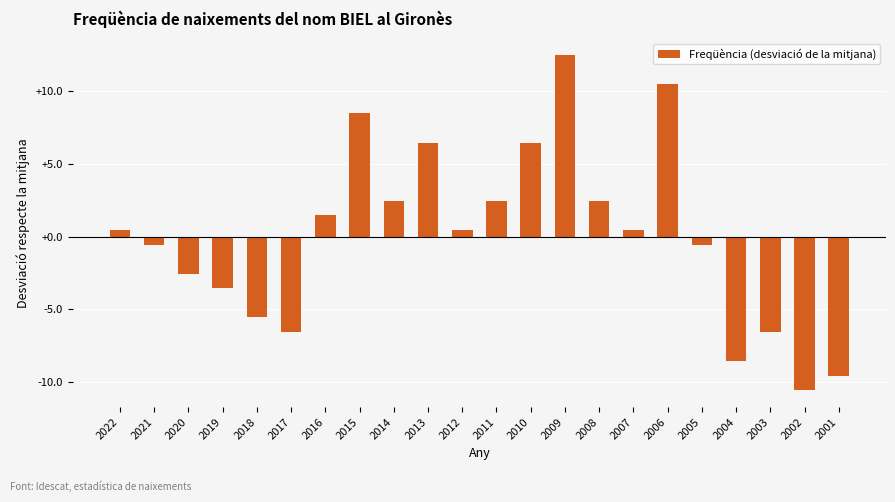

What is the difference between the second highest and second lowest values?

20.0